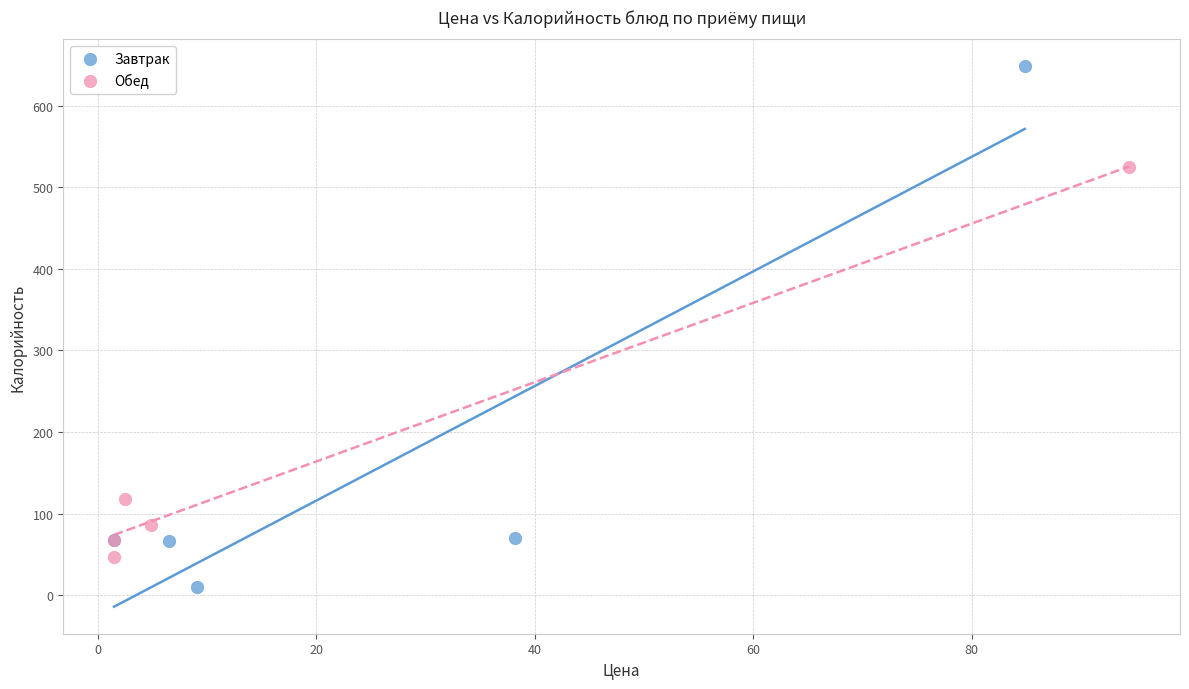

Which series has the widest spread of Y values?

Завтрак